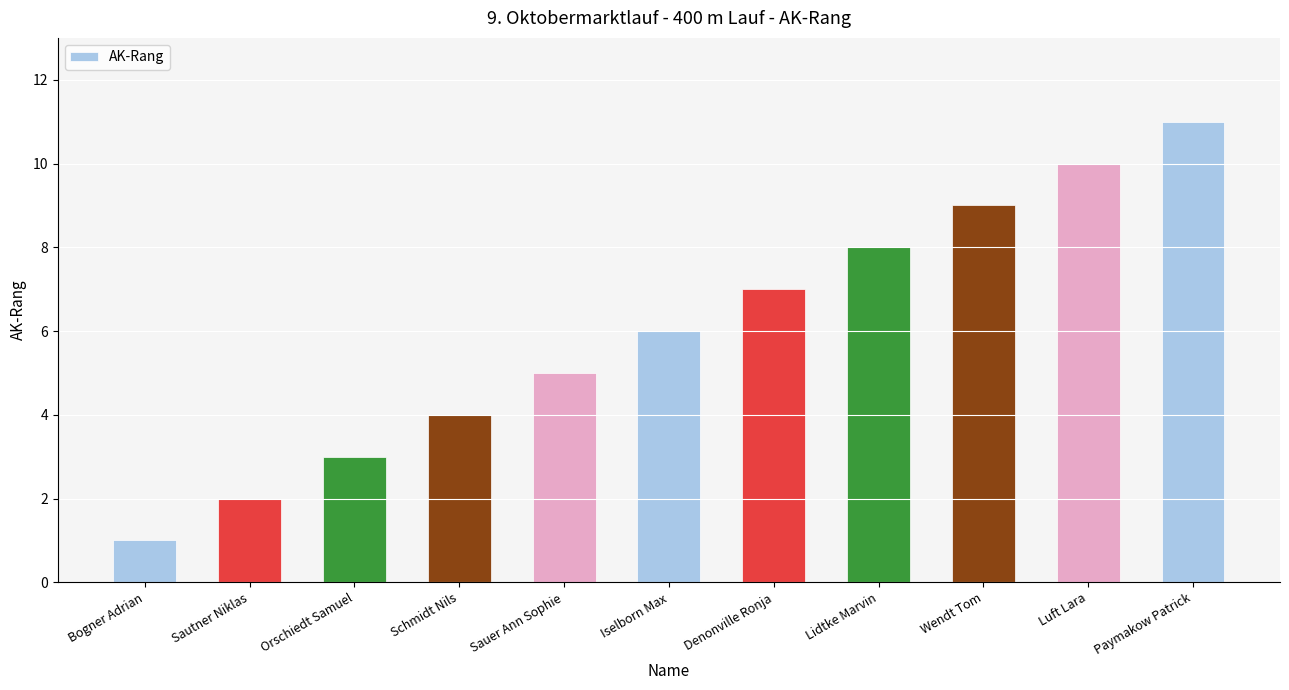

What is the ratio of the value at Sauer Ann Sophie to the value at Lidtke Marvin?

0.6